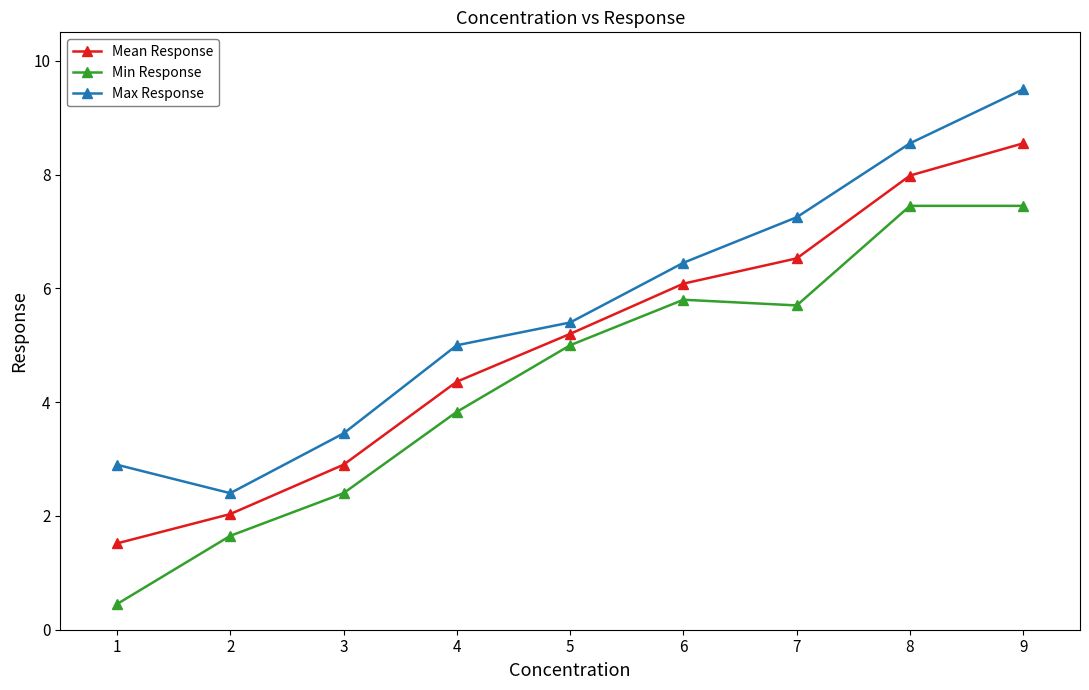

How many data points in Min Response are less than 5?

4